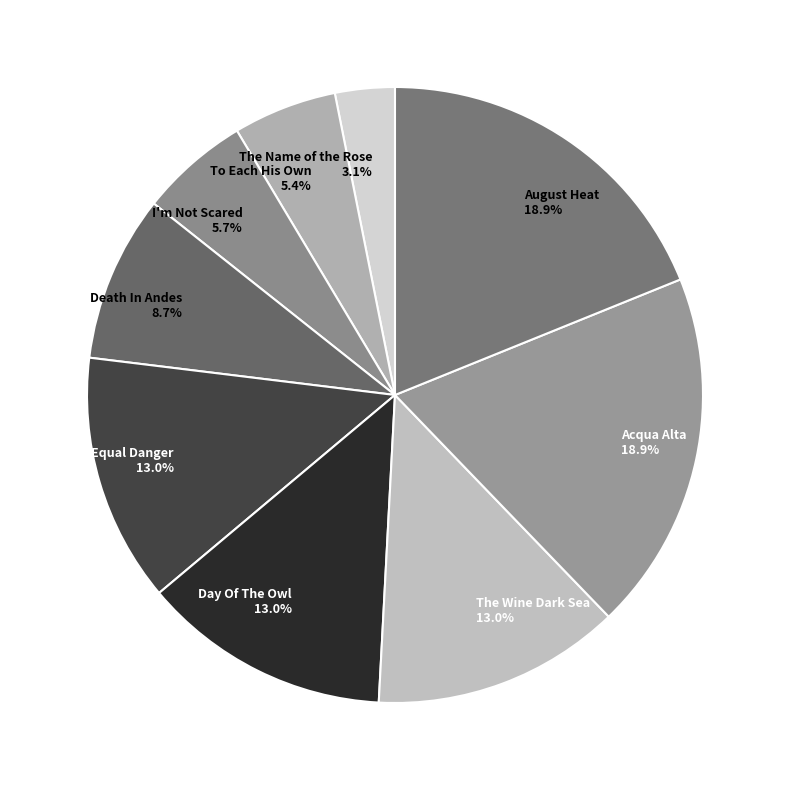

To the nearest percent, what portion does I'm Not Scared represent?

6%